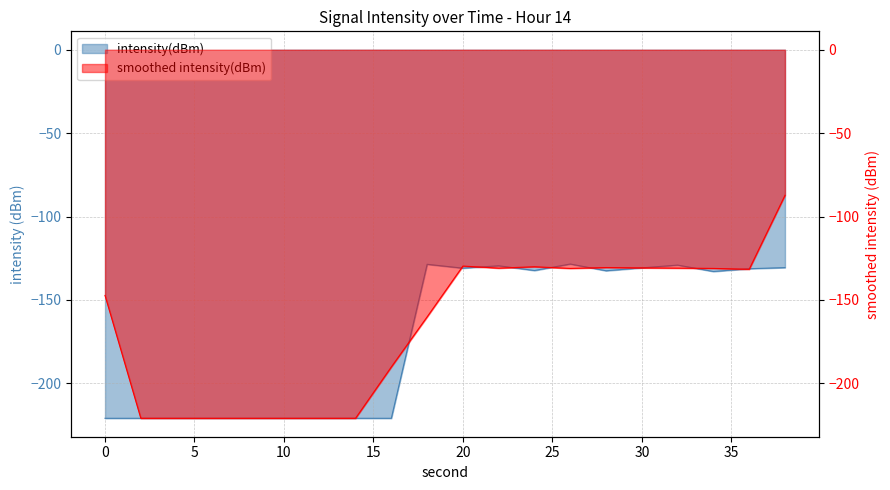

Which has a higher value, 2 or 16?

2